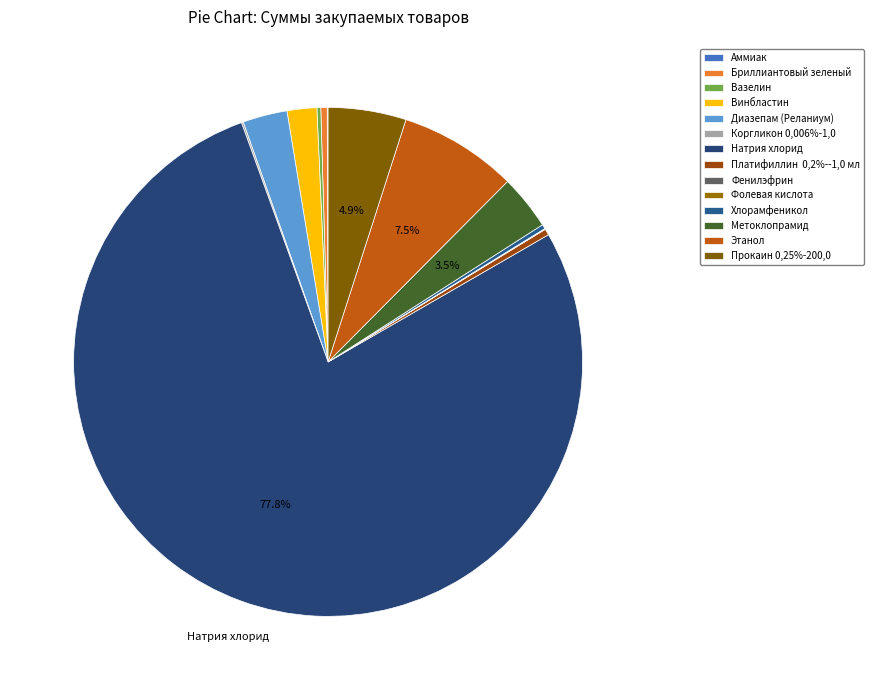

How many slices are in this pie chart?

14